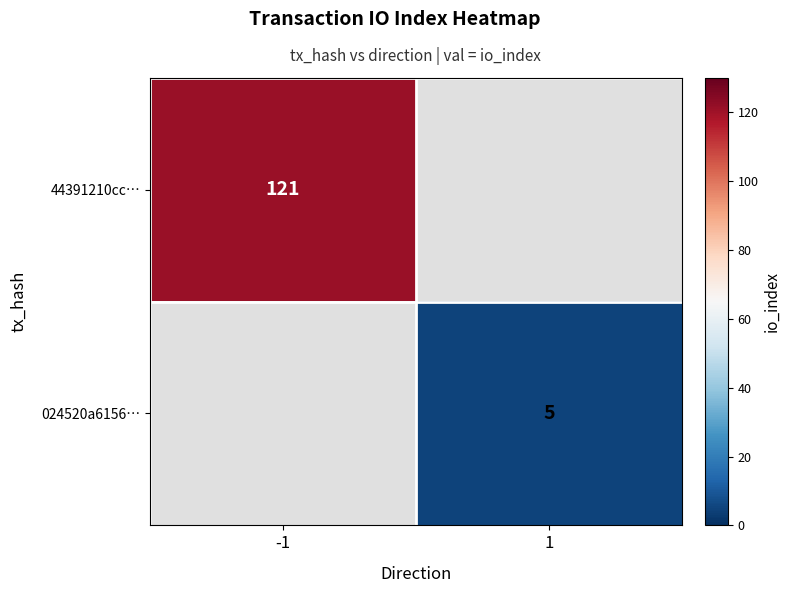

Is it true that 44391210cc… equals 76 at -1?

False